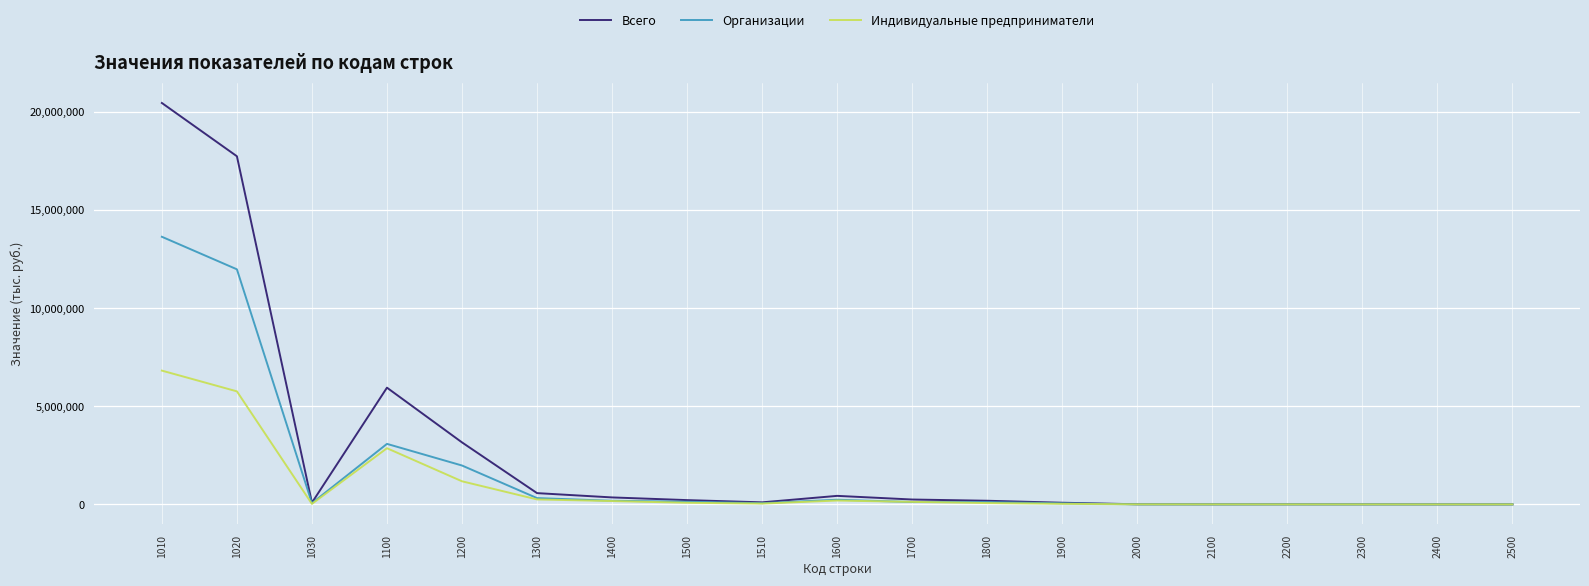

List the series in order of their peak value, lowest first.

Индивидуальные предприниматели, Организации, Всего